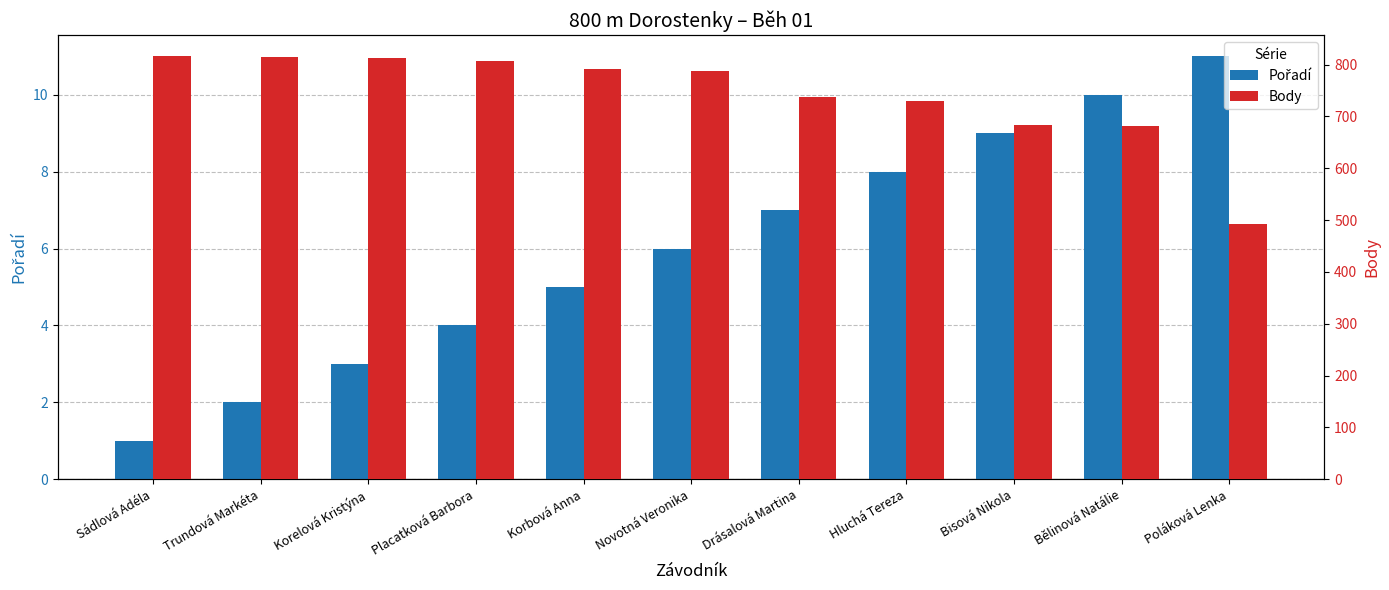

What is the total value across all series at Novotná Veronika?

793